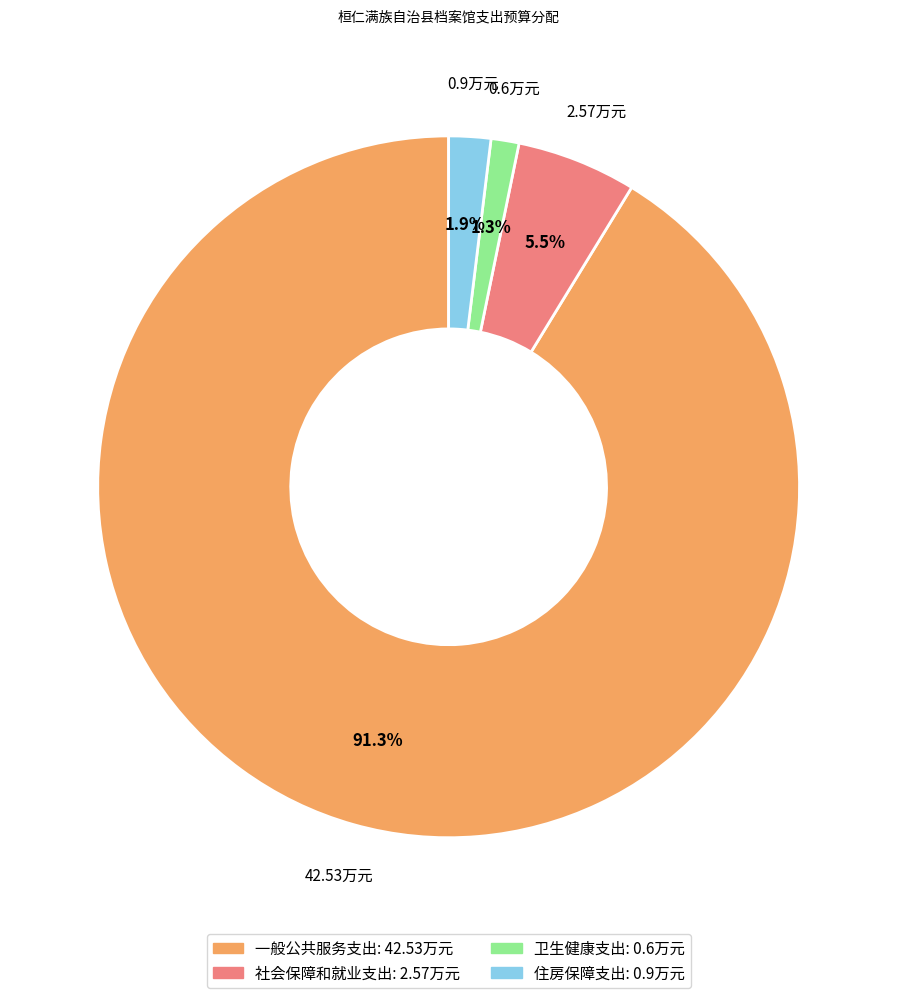

What percentage is NOT represented by 社会保障和就业支出?

94.5%